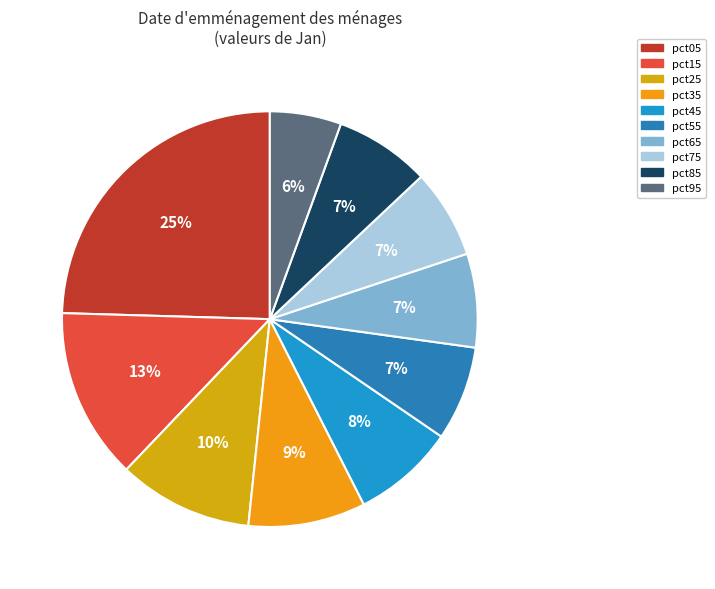

Does pct15 represent more than half of the total?

No